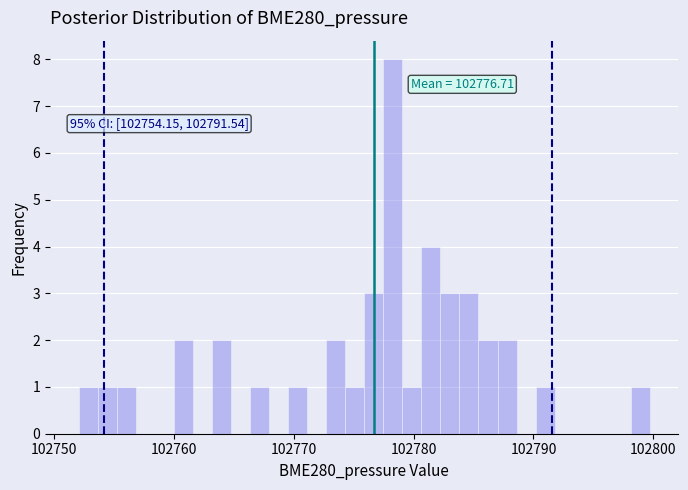

Around what value on the x-axis is the tallest bar? Give the approximate position of its centre, as read against the axis.

102778